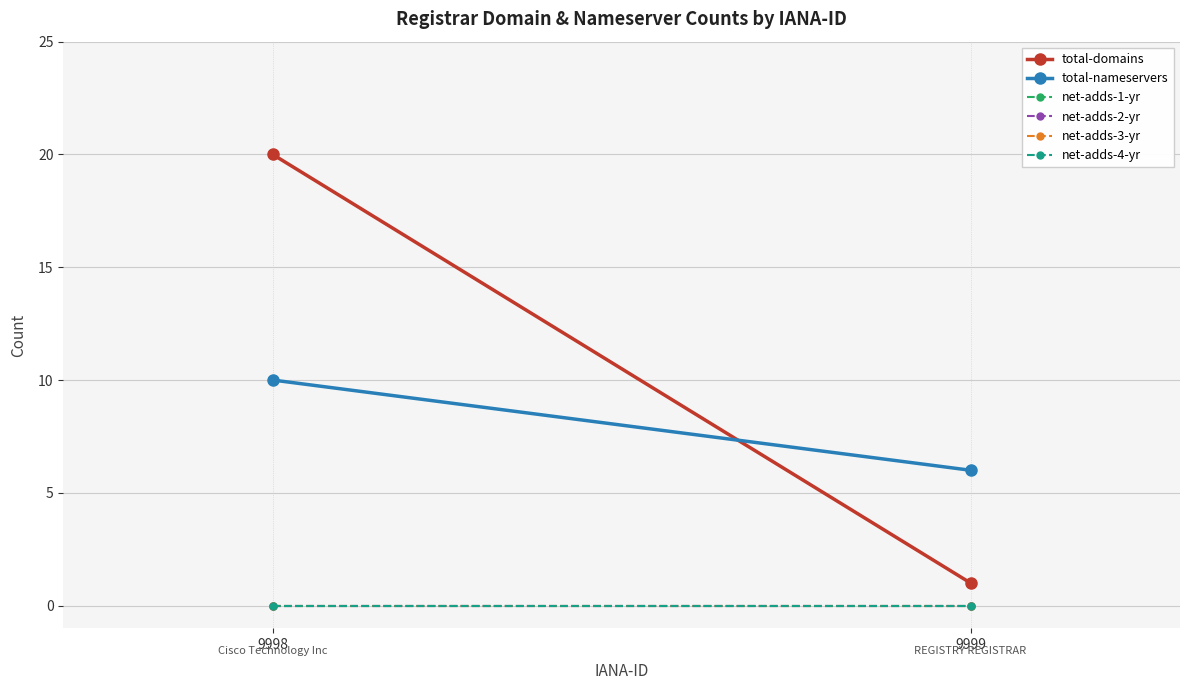

Is the value of total-domains at 9999 greater than the value of net-adds-2-yr at 9998?

Yes